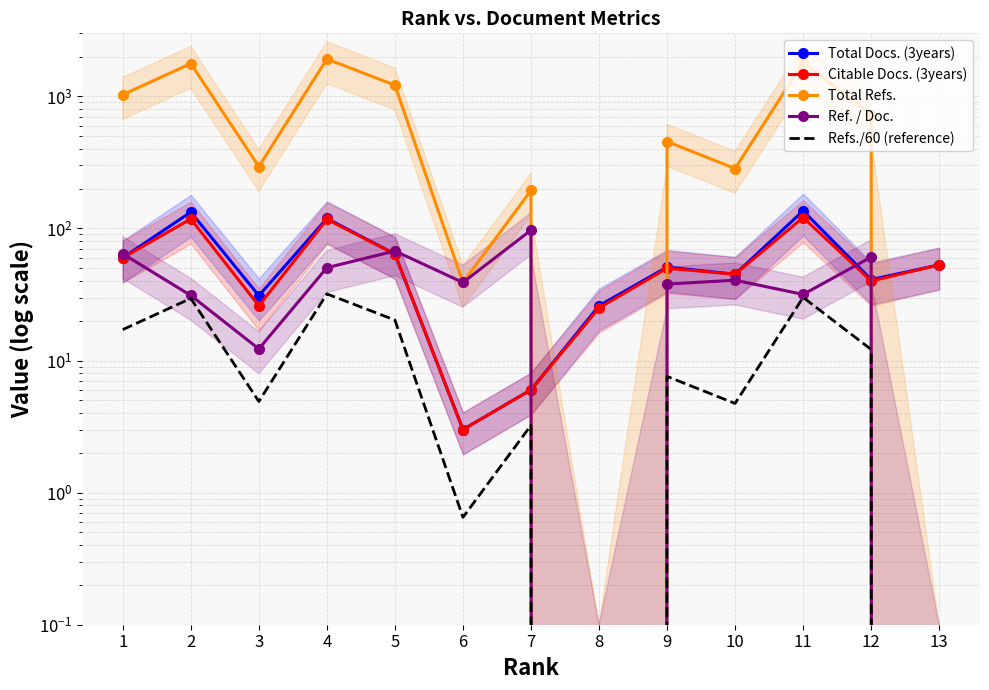

How many categories are shown in the chart?

13